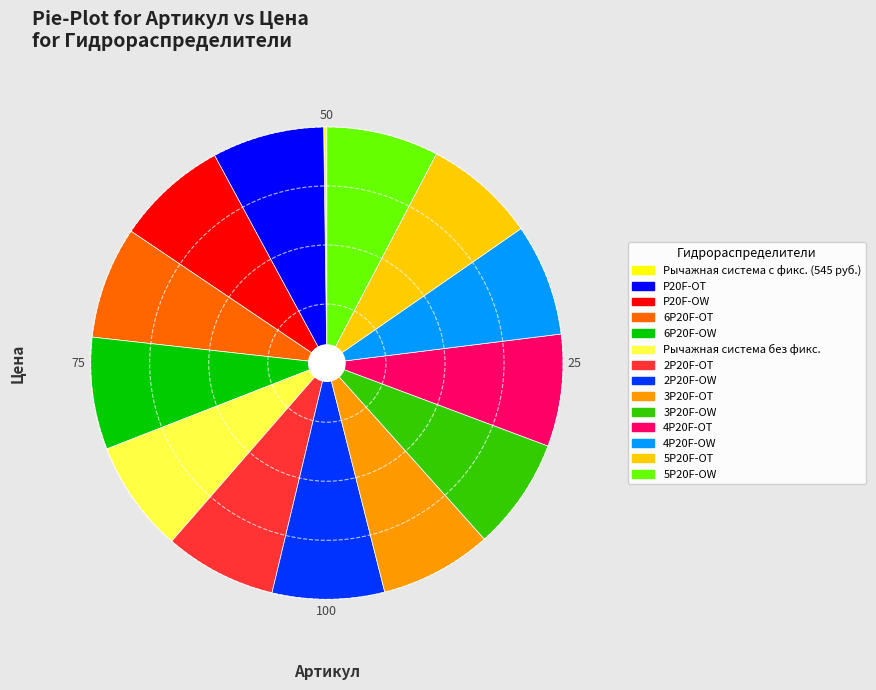

Does any single category account for the majority?

No